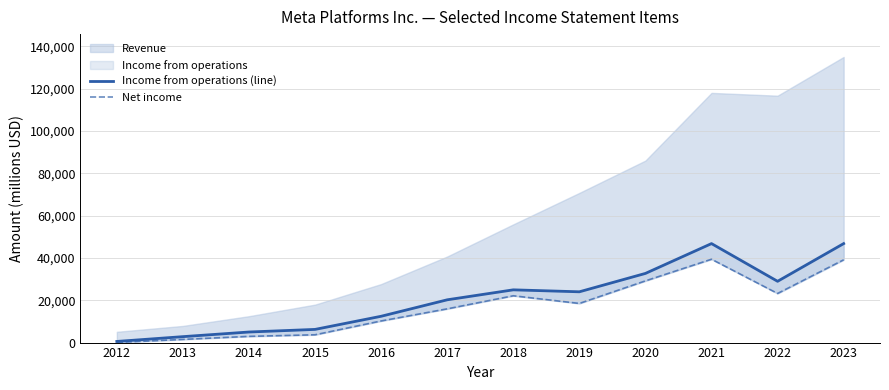

At which category does Income from operations (line) reach its first local peak?

2018